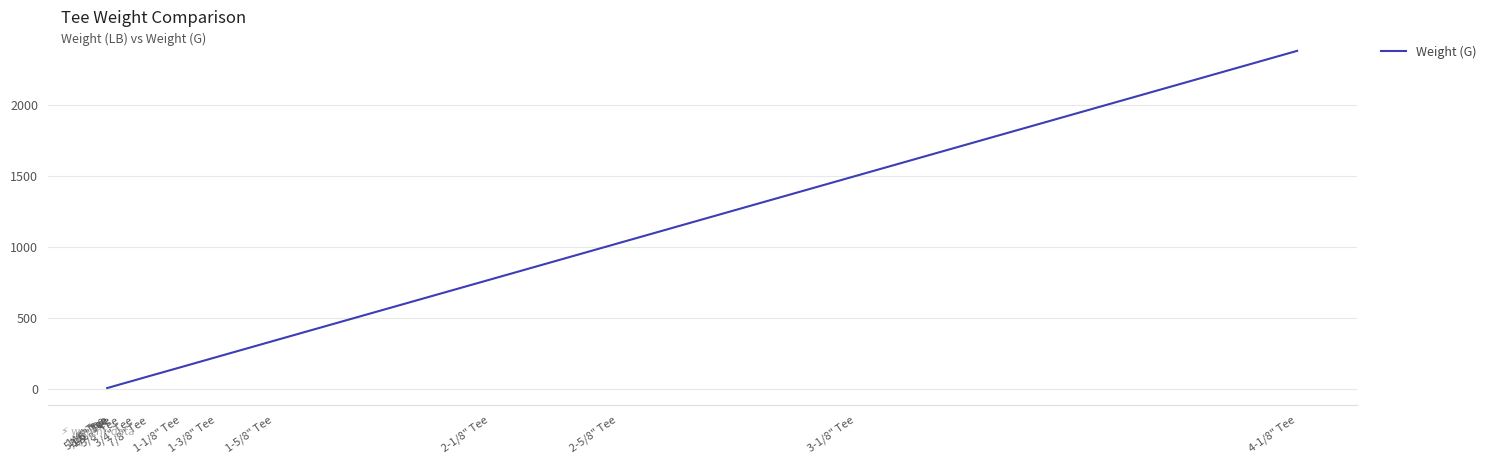

What is the greatest value displayed?

2380.0